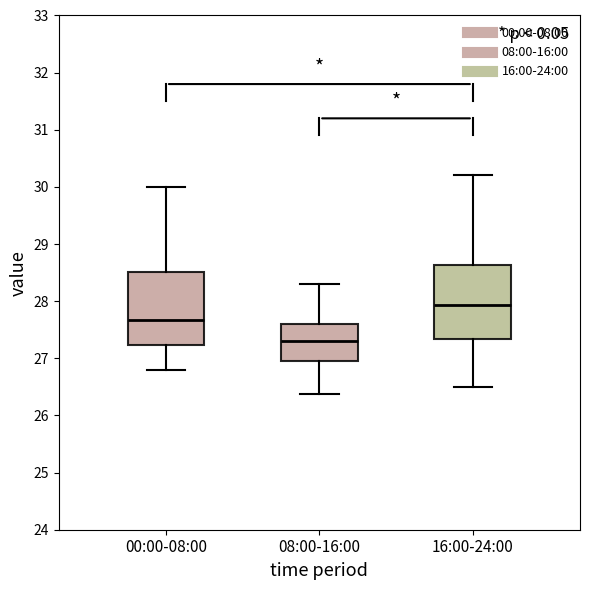

Reading left to right, read every box against the y-axis: the position of its median line, the range the box covers, and the ends of its whiskers. The values are not printed on the chart, so give them approximately, as read against the axis.

00:00-08:00: median 27.7, box 27.2 to 28.5, whiskers 26.8 to 30.0
08:00-16:00: median 27.3, box 27.0 to 27.6, whiskers 26.4 to 28.3
16:00-24:00: median 27.9, box 27.3 to 28.6, whiskers 26.5 to 30.2